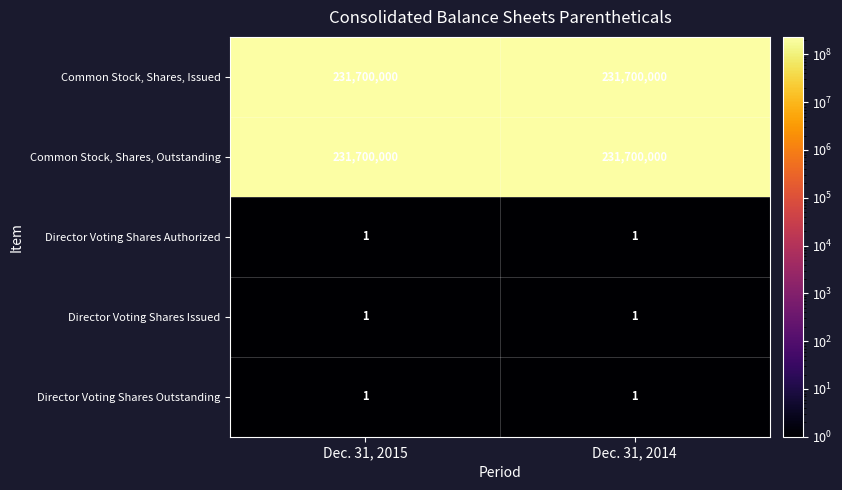

The value of Director Voting Shares Issued at Dec. 31, 2014 is 1. True or false?

True